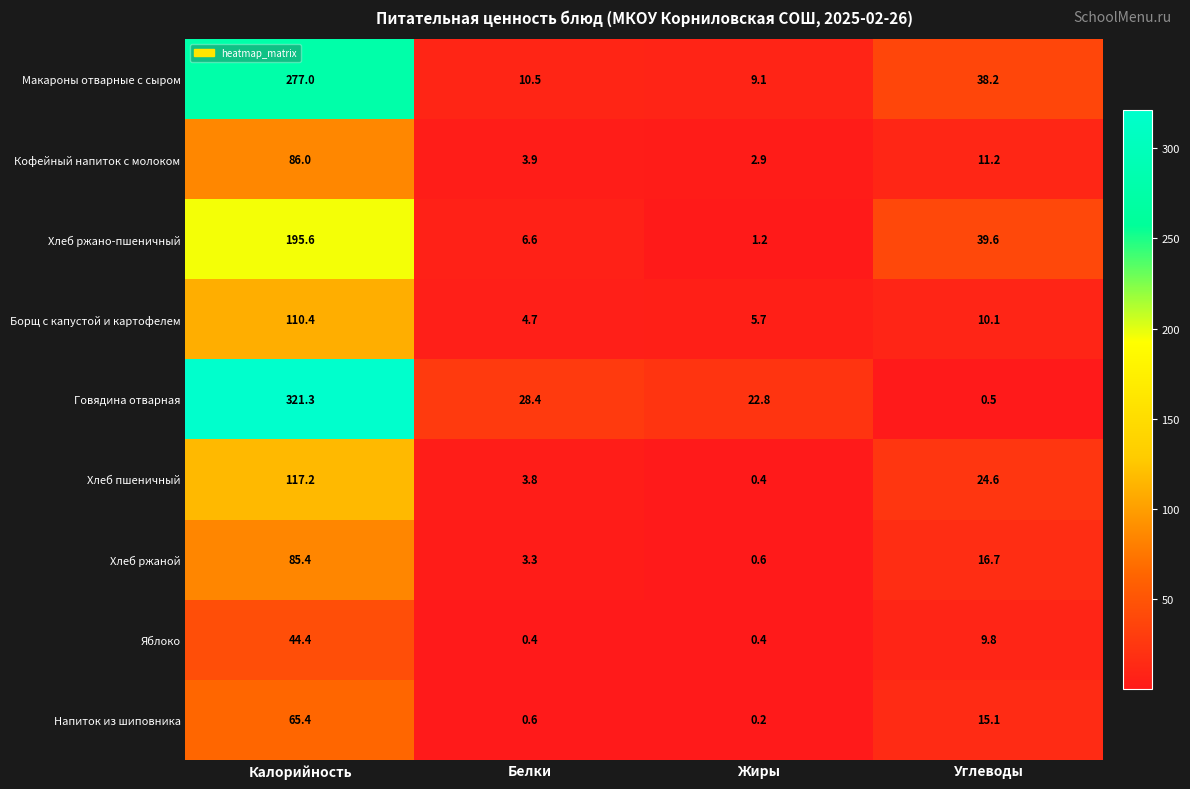

What is the spread (max minus min) of values at Белки?

28.0